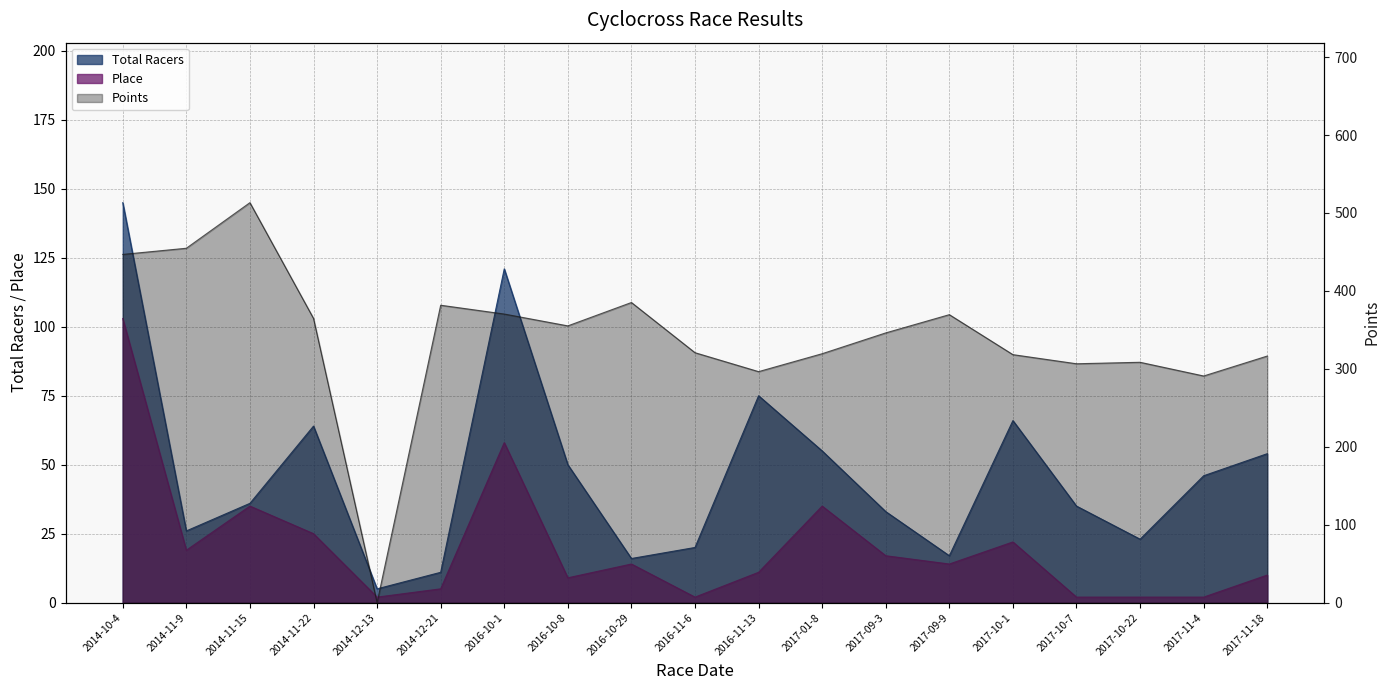

Between 2014-11-9 and 2016-10-8, which series saw the biggest shift?

Points